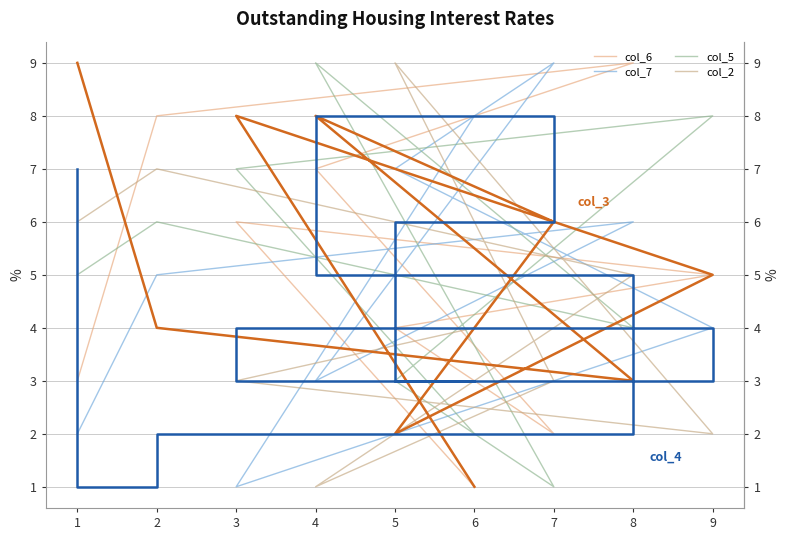

Where is the first local minimum for col_4 (Cash-style)?

9